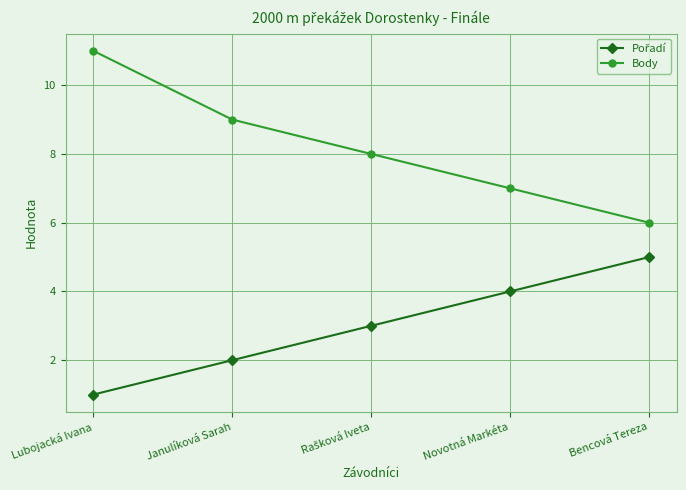

What is the approximate value of Body at Lubojacká Ivana?

11